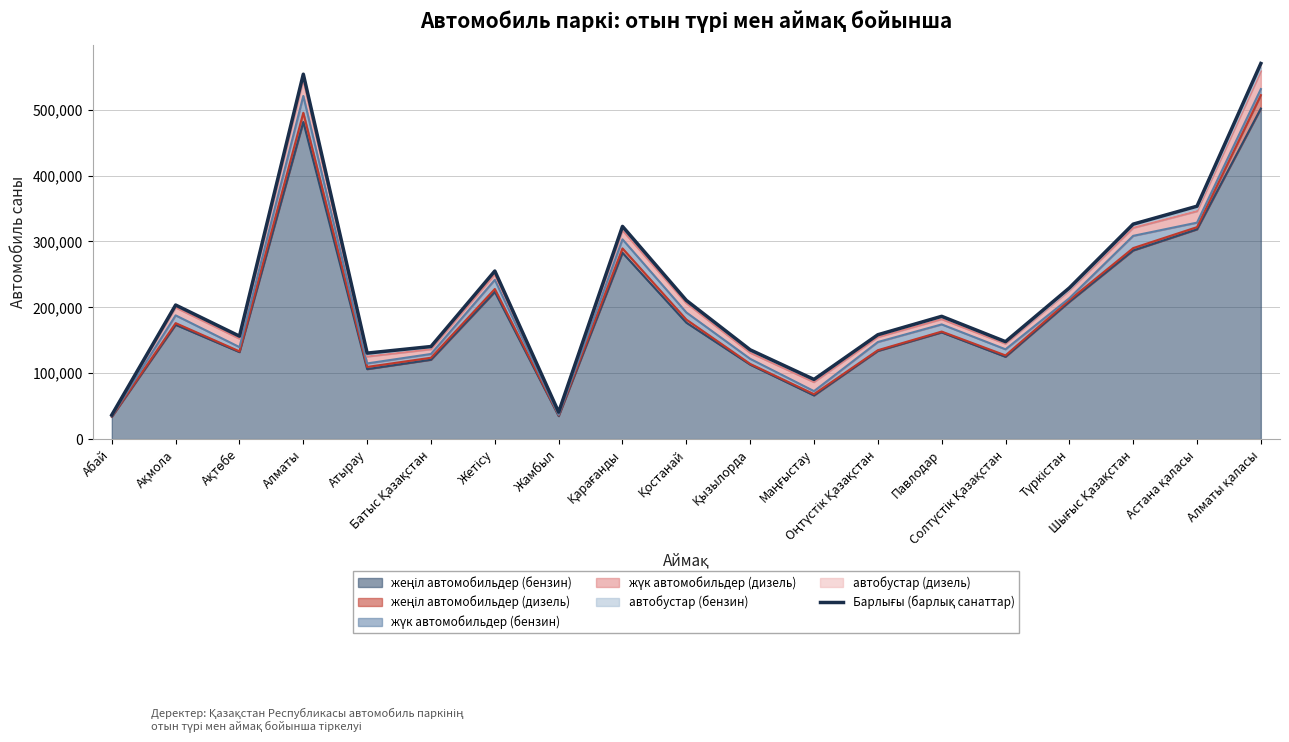

Where does the data first go above 186372?

Ақмола